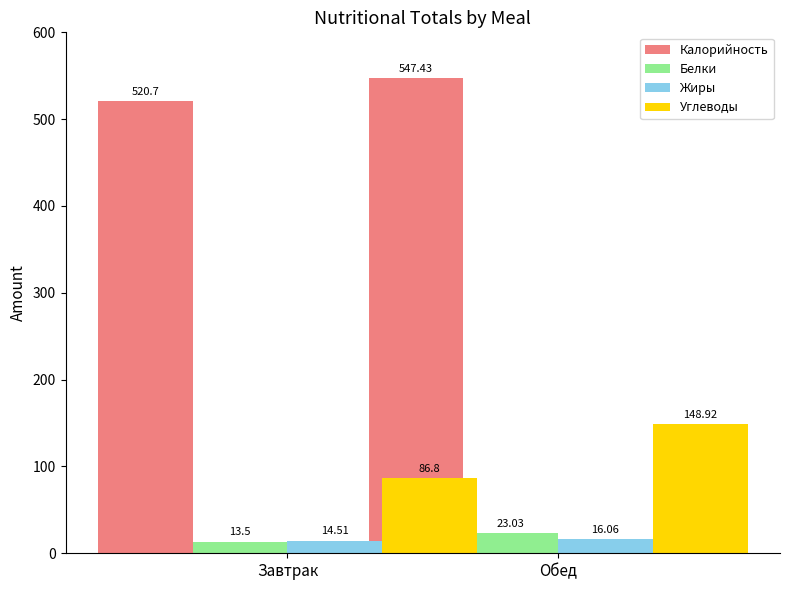

Rank the categories by Углеводы value from lowest to highest.

Завтрак, Обед